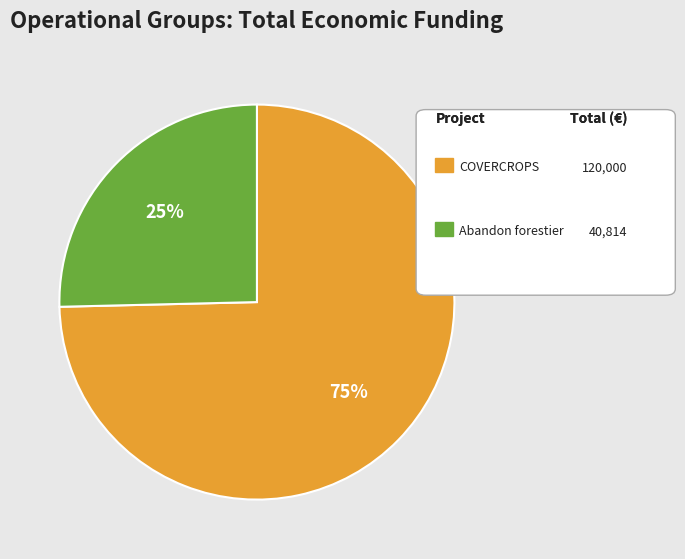

Does any single category account for the majority?

Yes